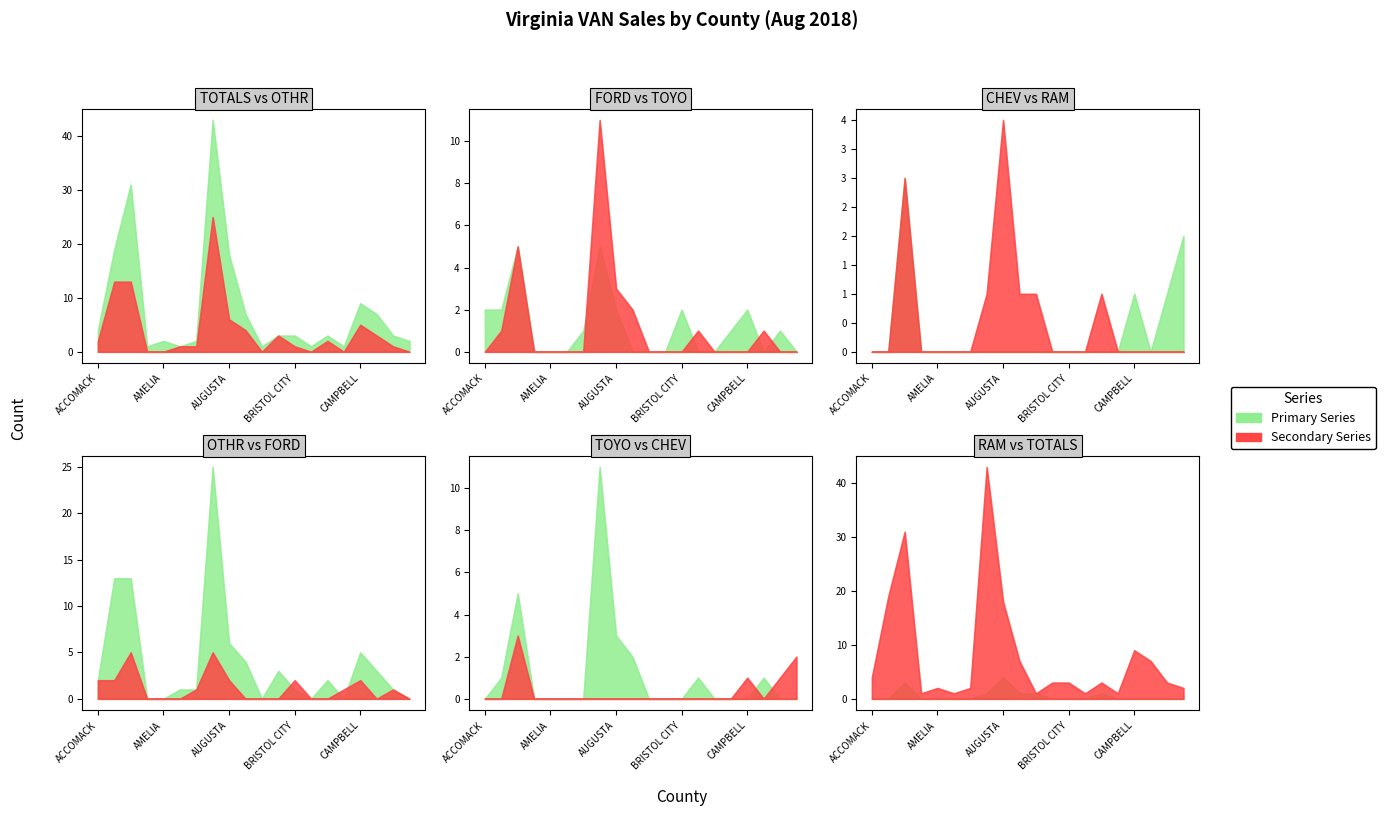

Which has a higher value, BEDFORD COUNTY or BUCHANAN?

BEDFORD COUNTY